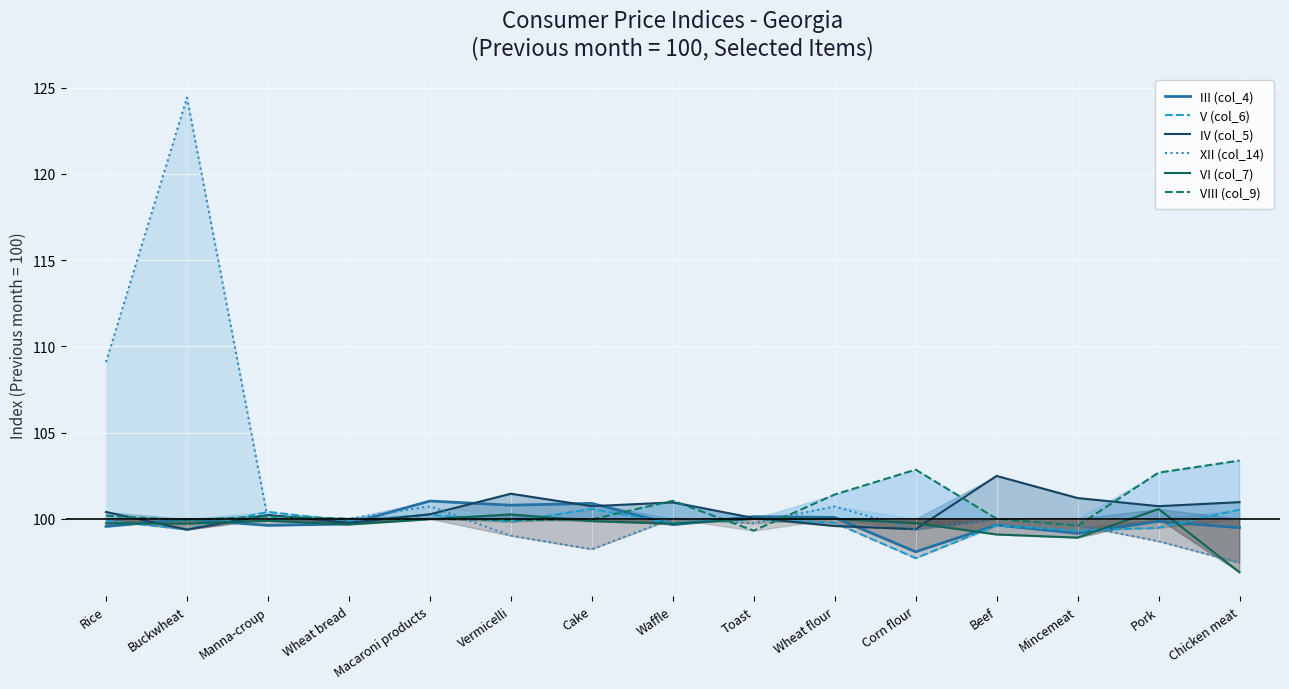

Between Wheat bread and Mincemeat, which series saw the biggest shift?

IV (col_5)